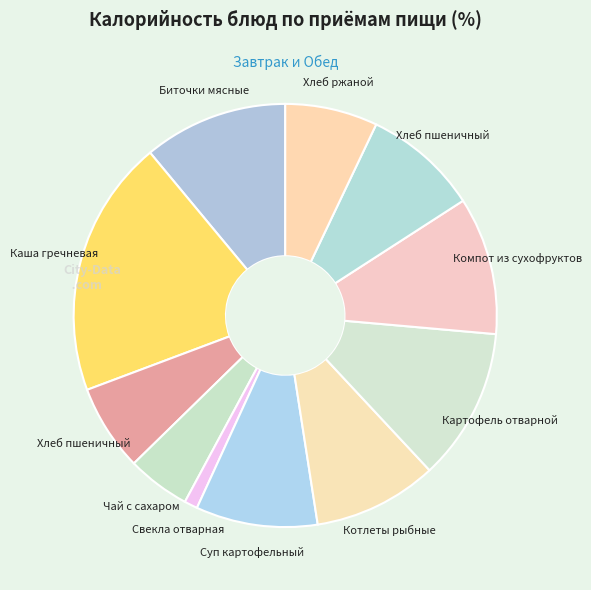

Rank the categories by value from lowest to highest.

Свекла отварная (закуска), Чай с сахаром (напиток), Хлеб пшеничный (хлеб), Хлеб ржаной (хлеб черн.), Хлеб пшеничный (хлеб бел.), Суп картофельный (1 блюдо), Котлеты рыбные (2 блюдо), Компот из сухофруктов (напиток), Биточки мясные (гор.блюдо), Картофель отварной (гарнир), Каша гречневая (гарнир)